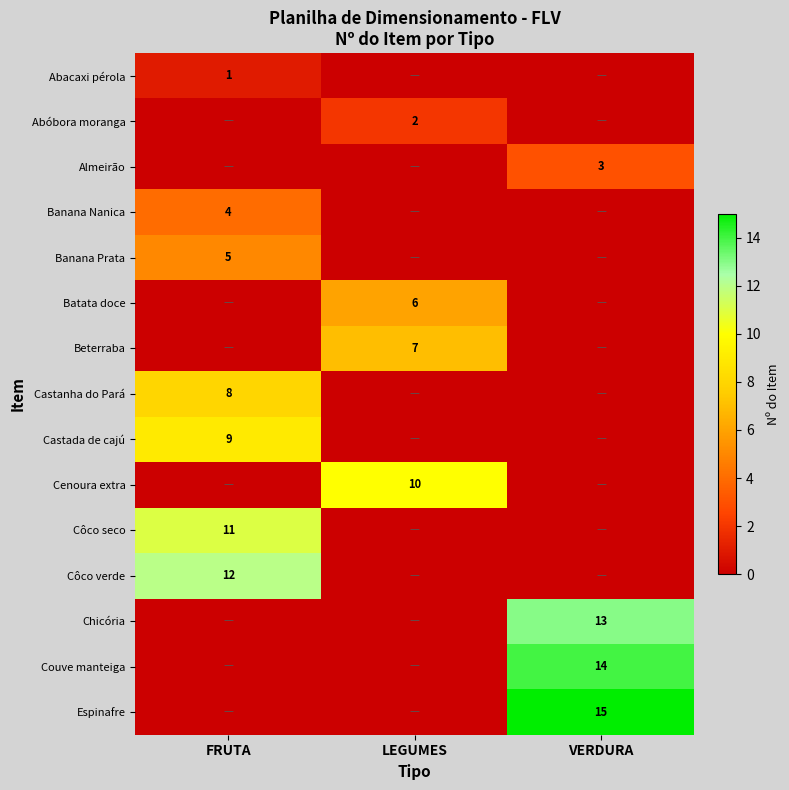

The value of Banana Prata at FRUTA is 5. True or false?

True